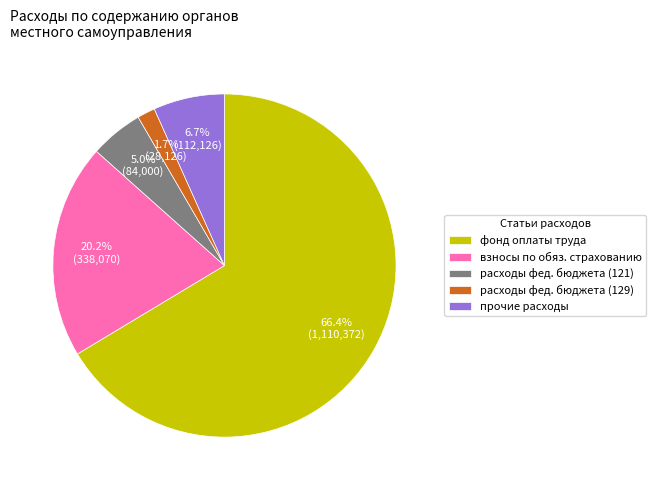

Is the sum of фонд оплаты труда and взносы по обяз. страхованию greater than half?

Yes